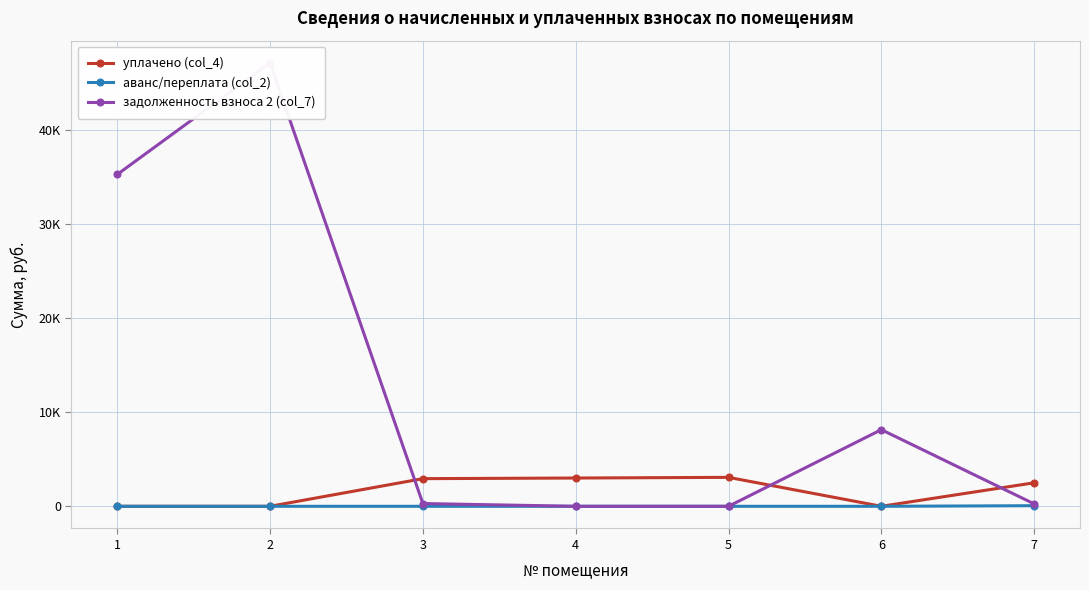

In задолженность взноса 2 (col_7), how many points are lower than both neighbors (excluding endpoints)?

1